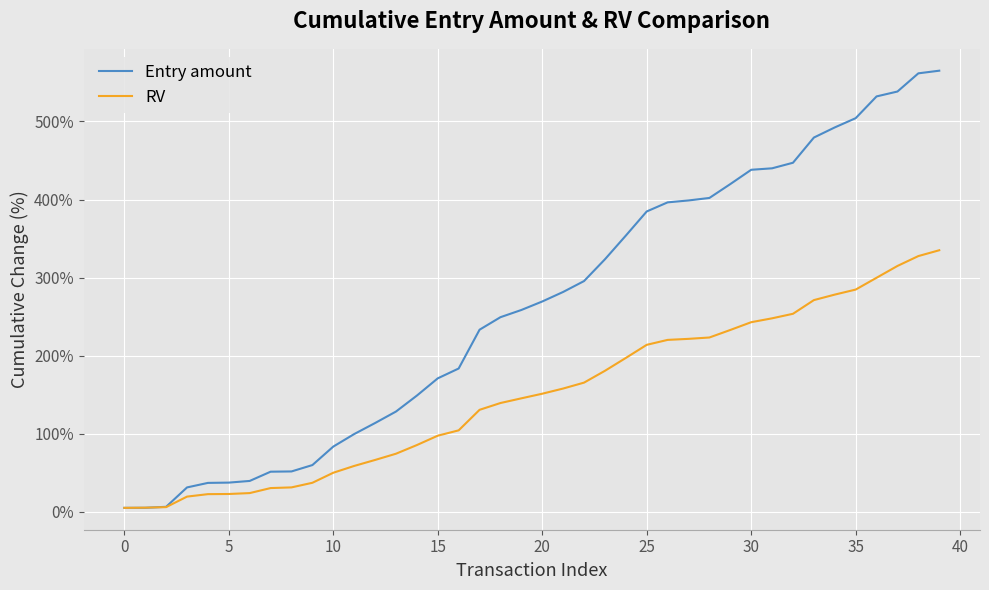

Rank the series by their maximum value, from lowest to highest.

RV, Entry amount